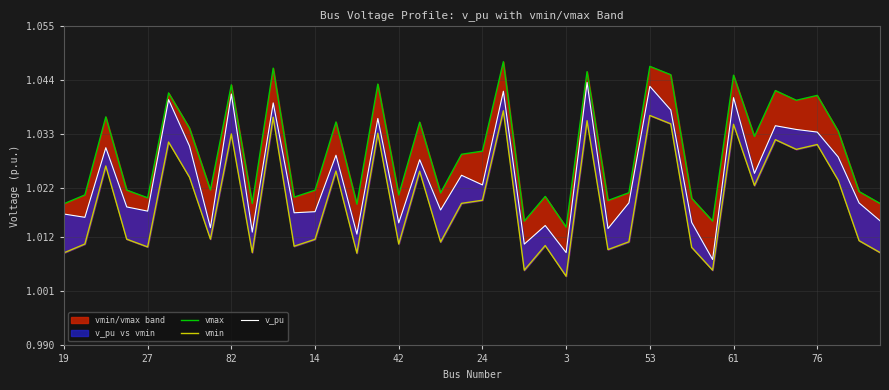

True or false: v_pu and vmax intersect in this chart.

False